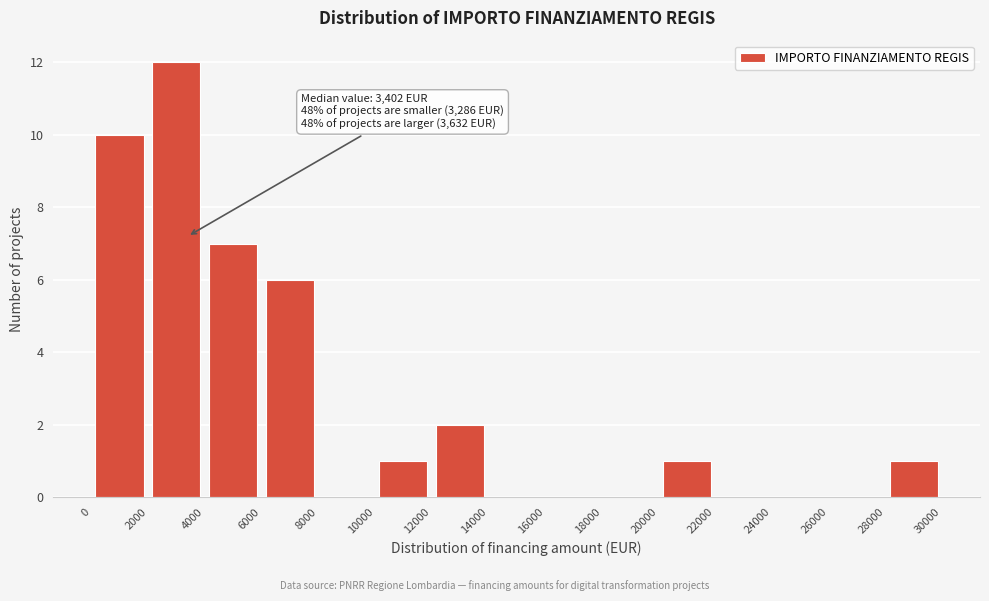

Over which range of the x-axis is the bar tallest?

2000 to 4000